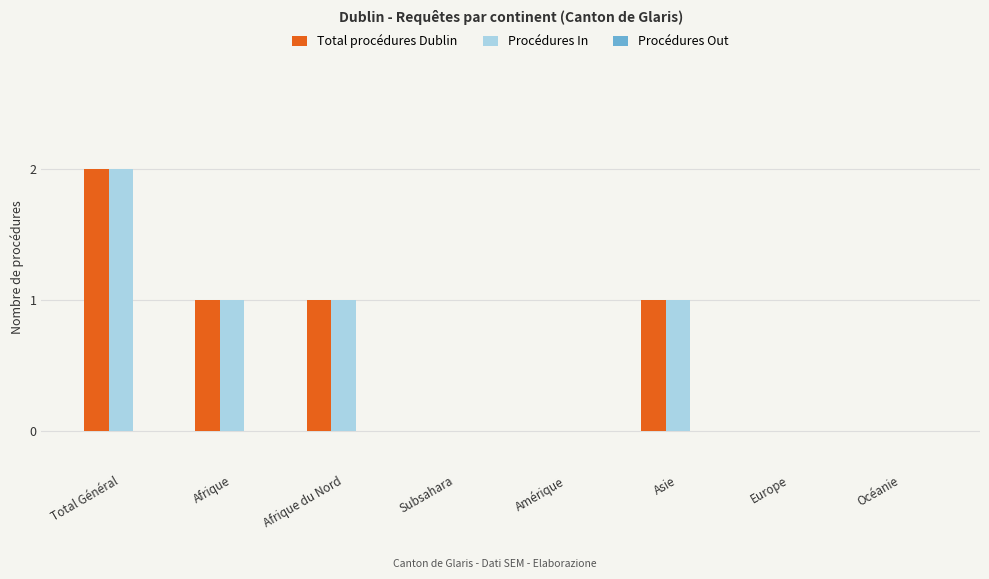

Is the value of Procédures In at Océanie greater than the value of Total procédures Dublin at Afrique?

No